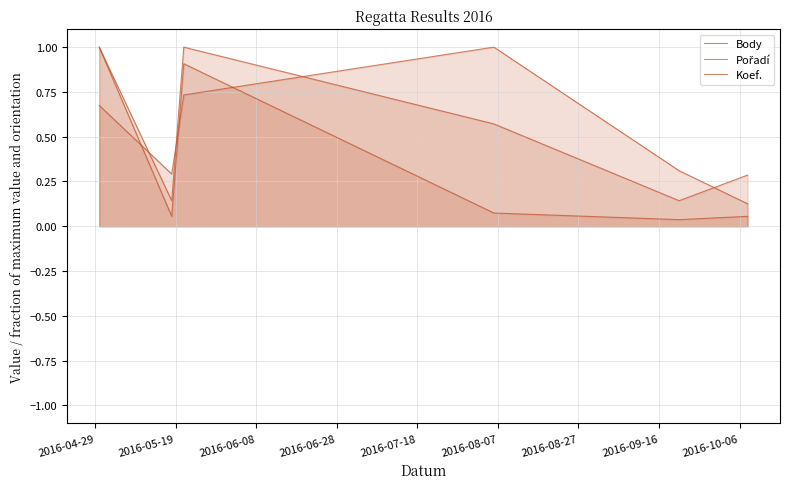

Does the chart display data point markers on the line(s)?

No